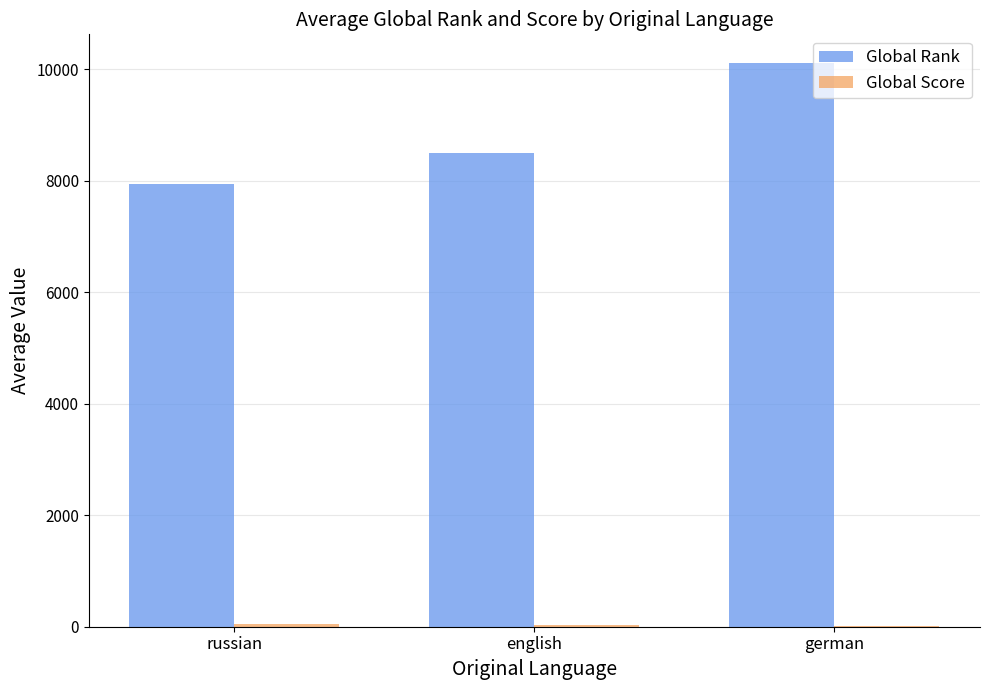

Count the number of categories in the chart.

3